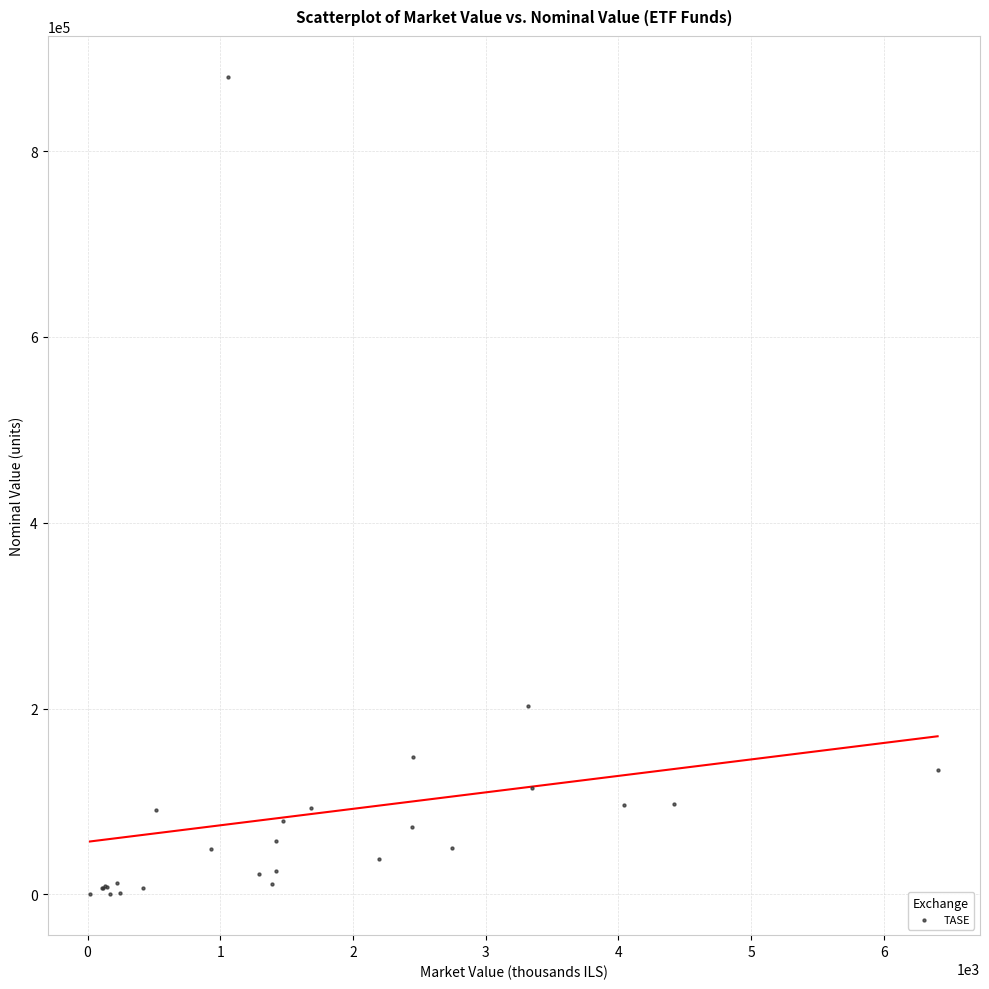

What Y value in the scatter plot is closest to 440062?

203090